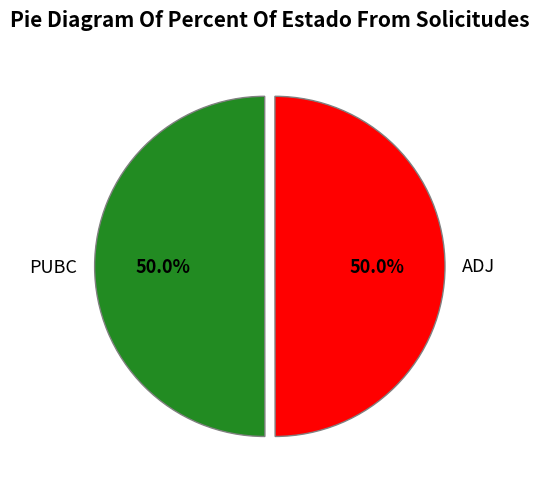

What is the total percentage of PUBC and ADJ?

100.0%